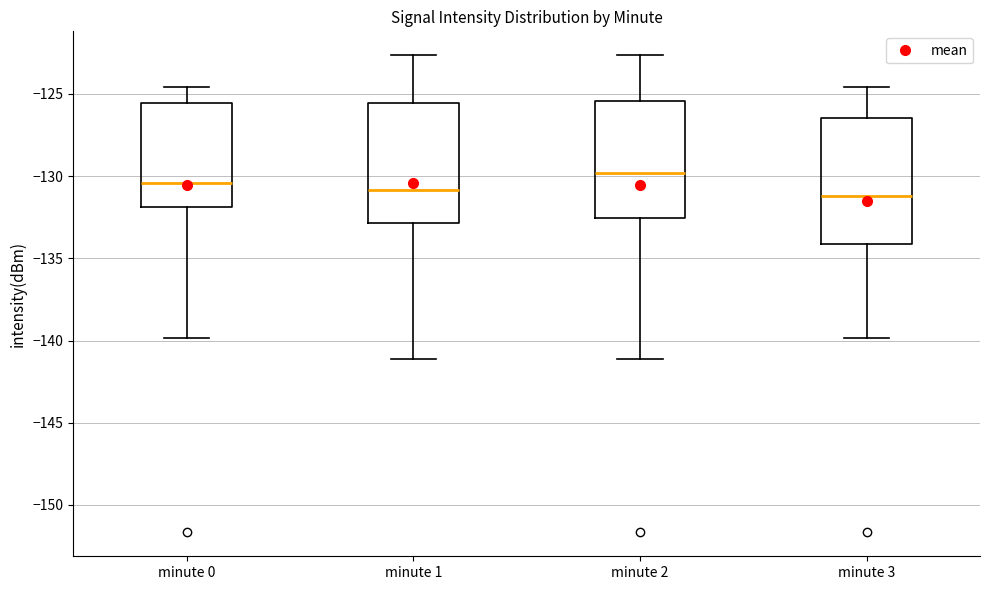

Reading left to right, read every box against the y-axis: the position of its median line, the range the box covers, and the ends of its whiskers. The values are not printed on the chart, so give them approximately, as read against the axis.

minute 0: median -130.5, box -132.0 to -125.5, whiskers -140.0 to -124.5
minute 1: median -131.0, box -133.0 to -125.5, whiskers -141.0 to -122.5
minute 2: median -130.0, box -132.5 to -125.5, whiskers -141.0 to -122.5
minute 3: median -131.0, box -134.0 to -126.5, whiskers -140.0 to -124.5